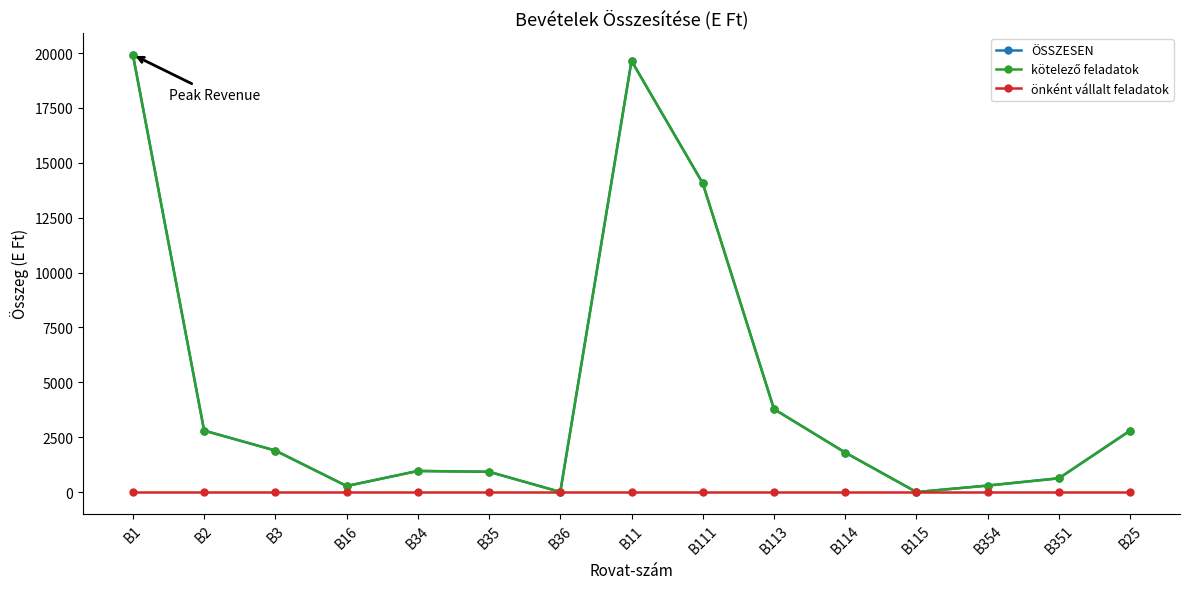

Is it true that ÖSSZESEN equals 275 at B16?

True